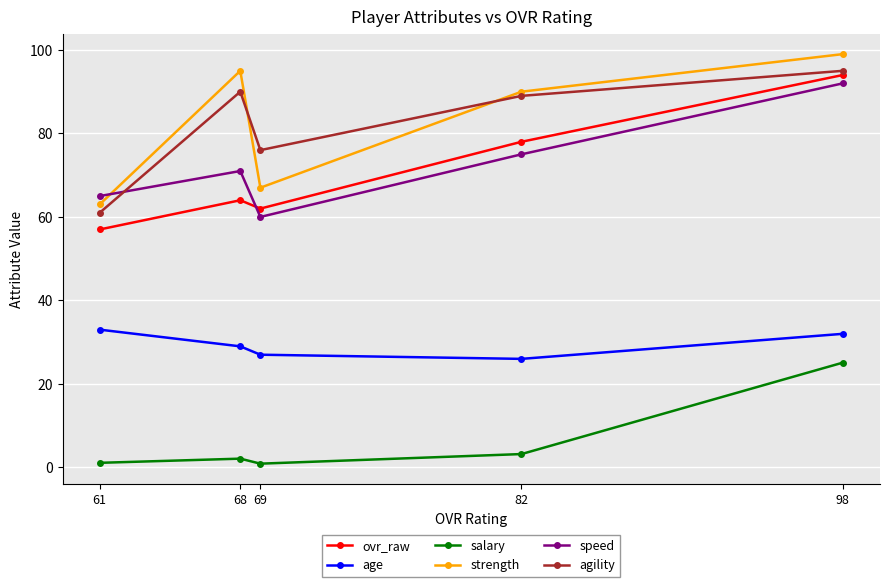

Which series has the largest total across all categories?

strength